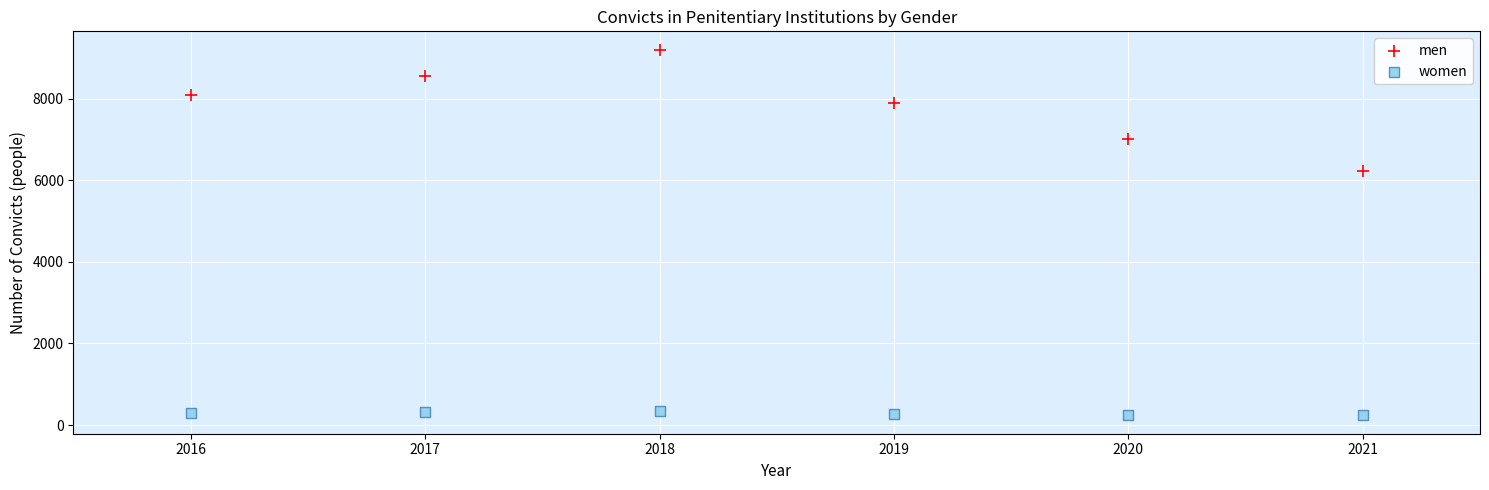

In the men series, what Y value is closest to 7711?

7886